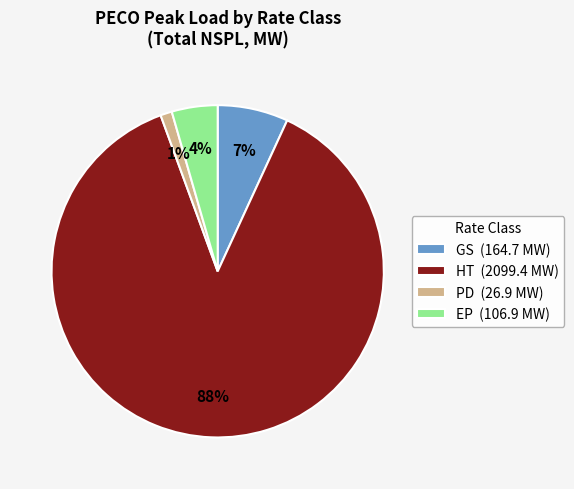

Which has a higher value, EP or GS?

GS